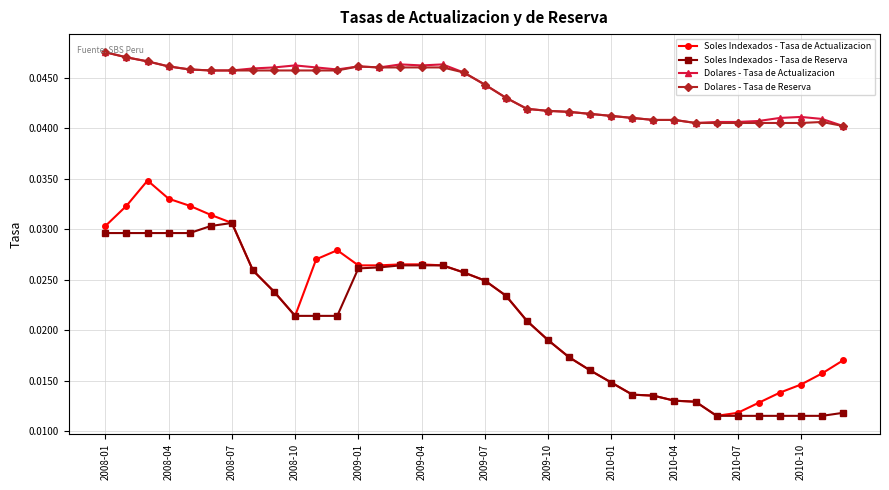

Does the chart have visible grid lines?

Yes